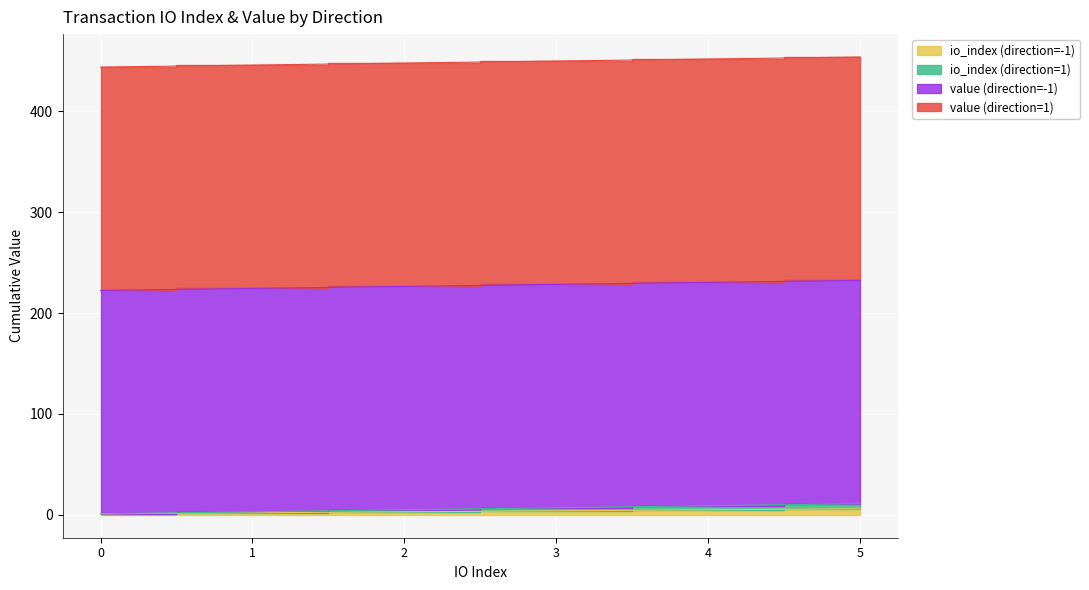

True or false: io_index (direction=-1) has a value of 2 at 1.

True